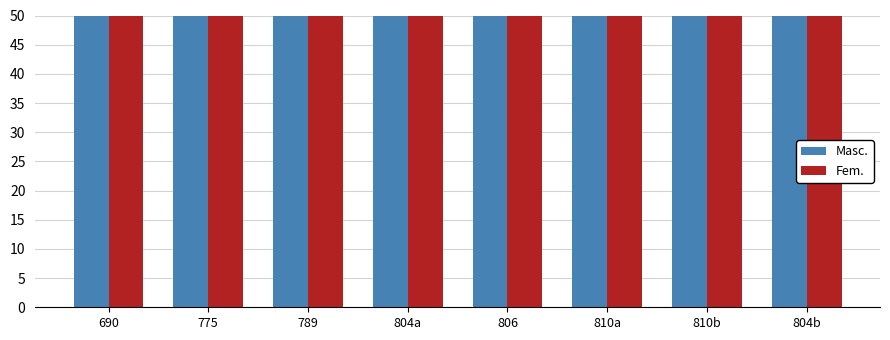

At which category is the sum across all series the highest?

810b